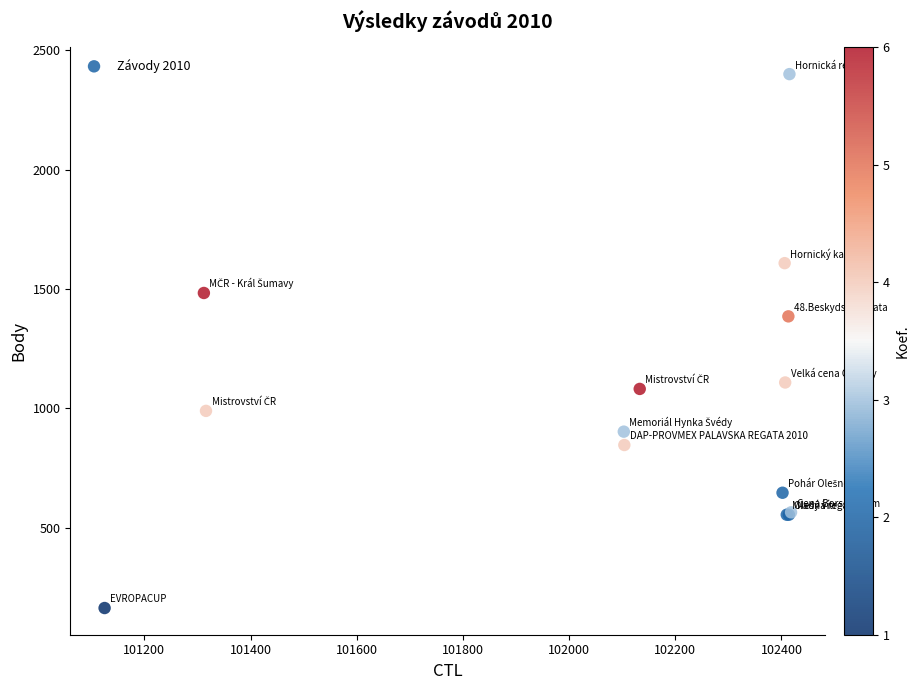

What Y value in the scatter plot is closest to 1281?

1385